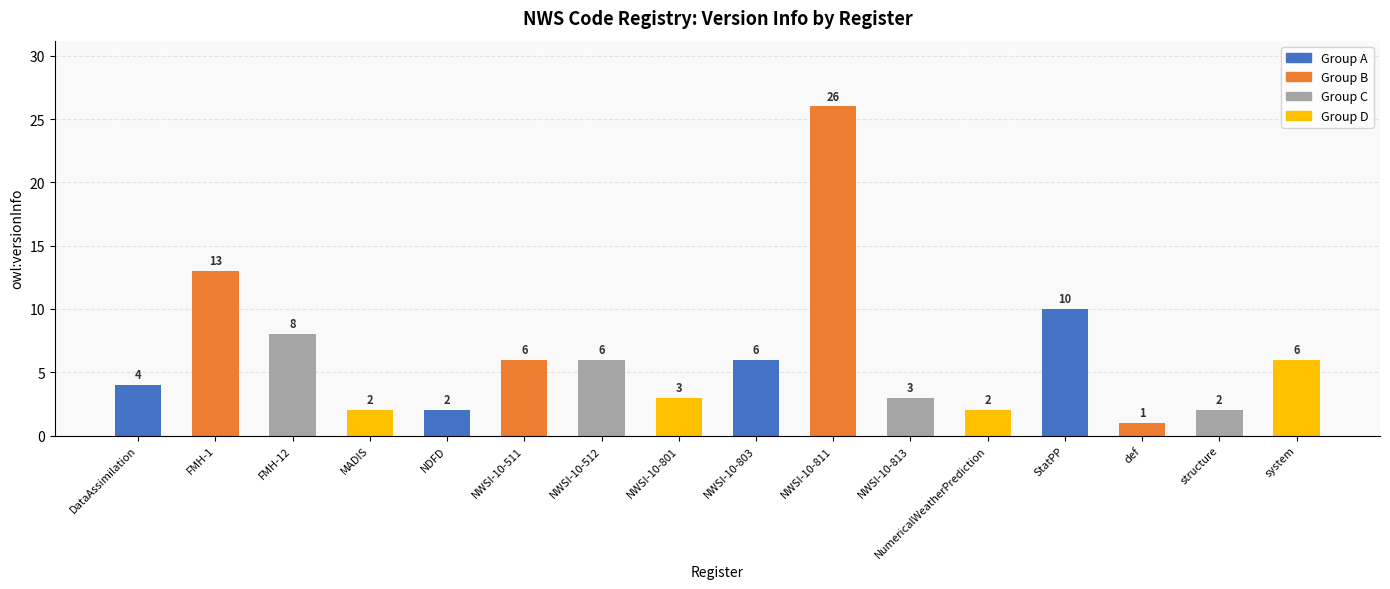

What is the sum of all values?

100